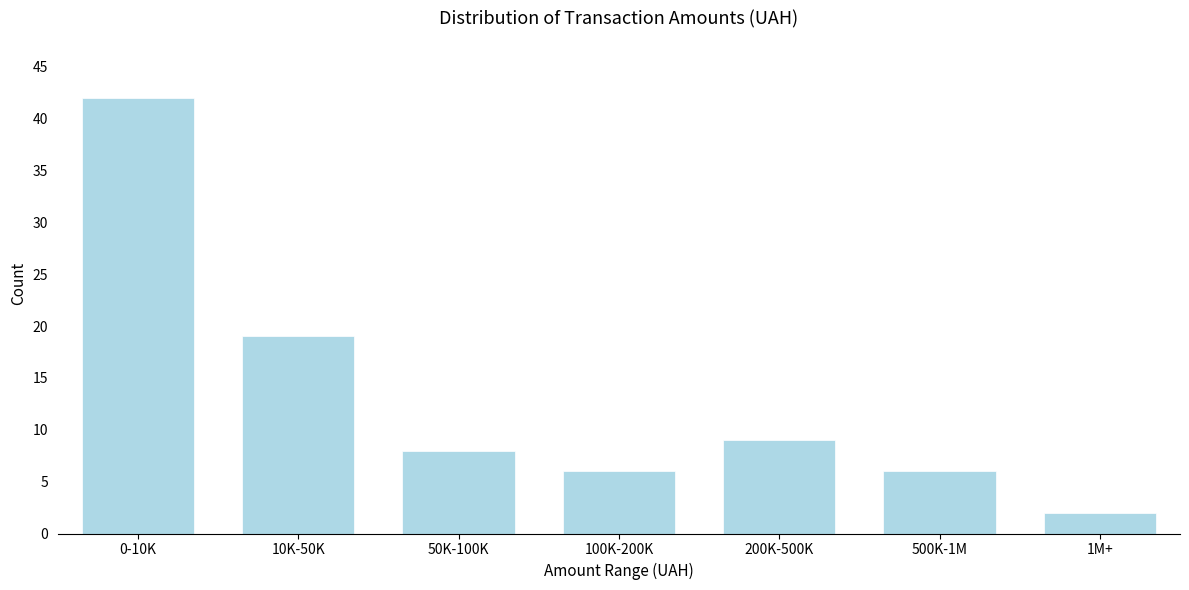

Reading left to right, what are all the values shown in this chart?

42	19	8	6	9	6	2